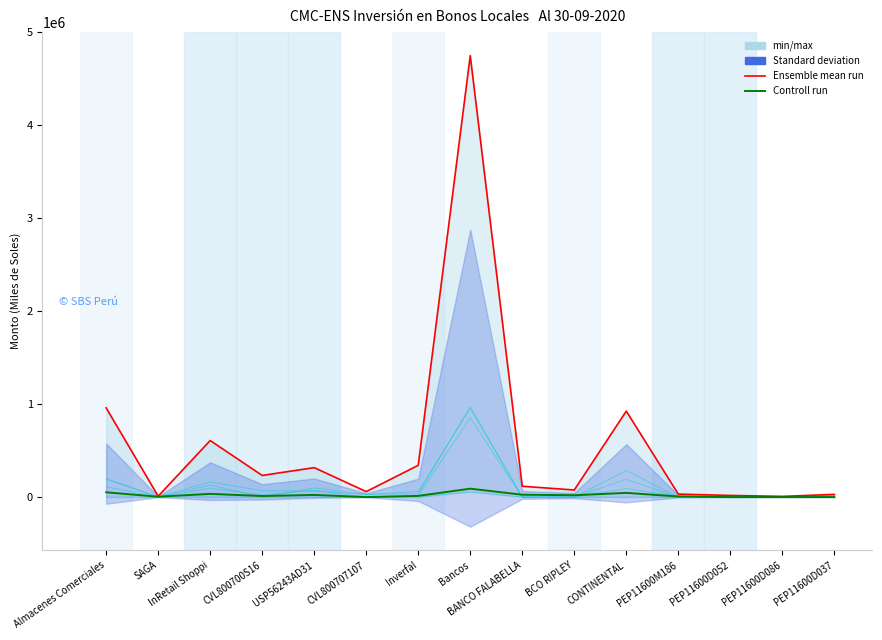

What is the maximum value shown in the chart?

4747874.0